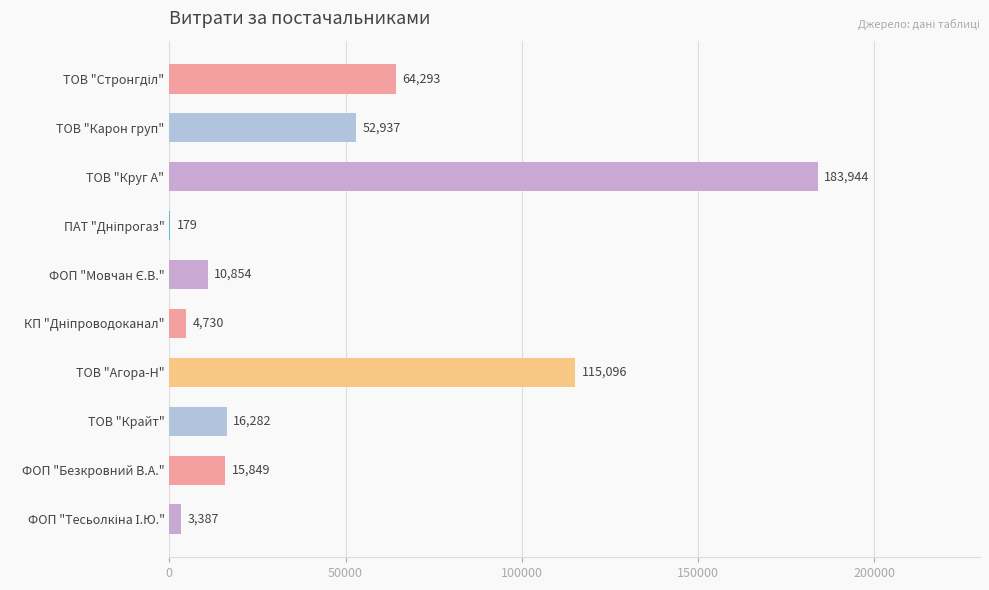

At which category does the chart reach its peak across all series?

ТОВ "Круг А"